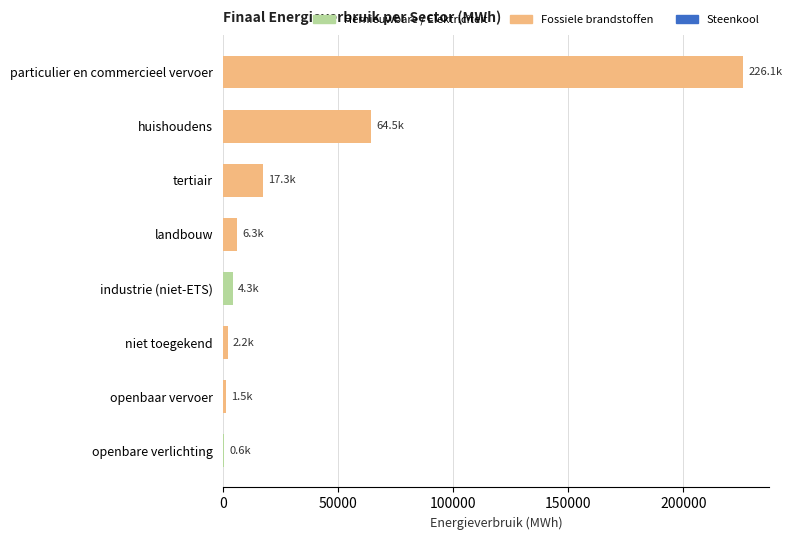

The chart shows a value of 8137.9 at tertiair. True or false?

False